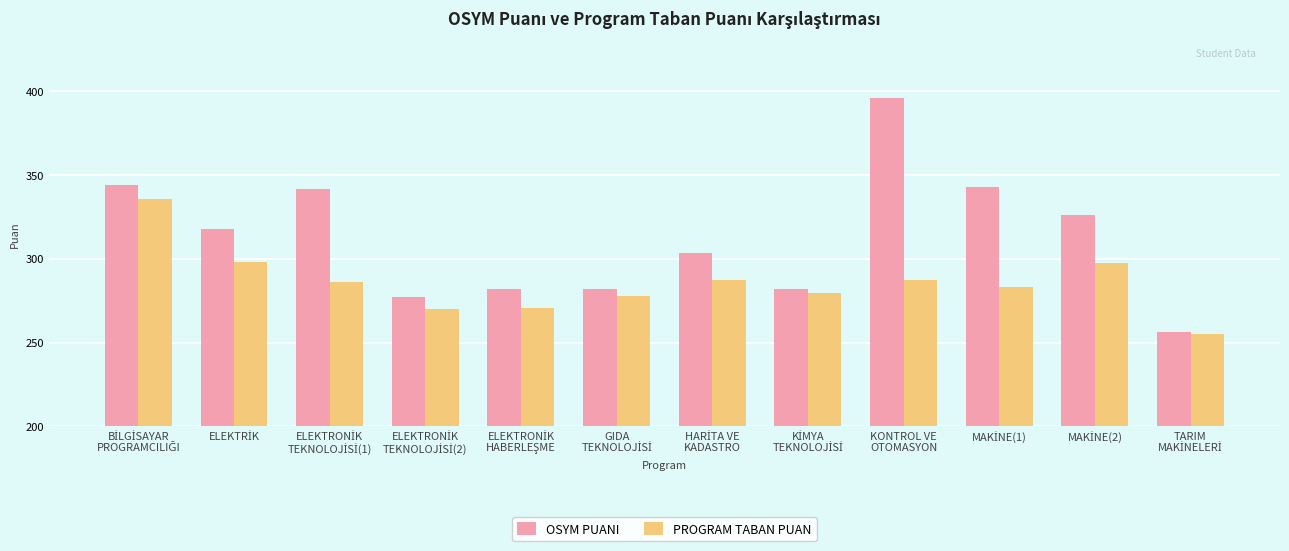

Rank the series by their maximum value, from lowest to highest.

PROGRAM TABAN PUAN, OSYM PUANI